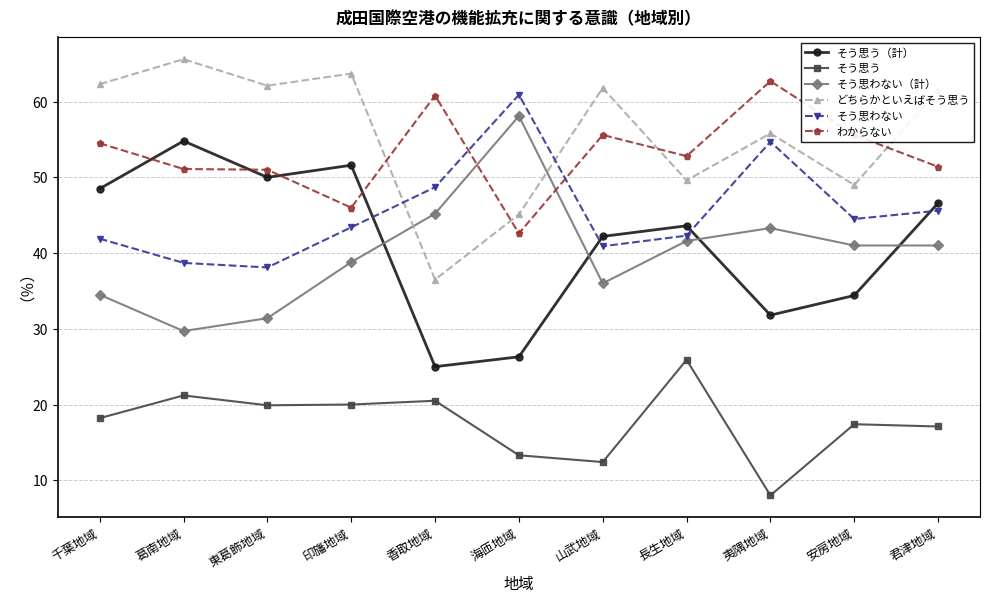

What is the approximate value of そう思わない at 香取地域?

48.7